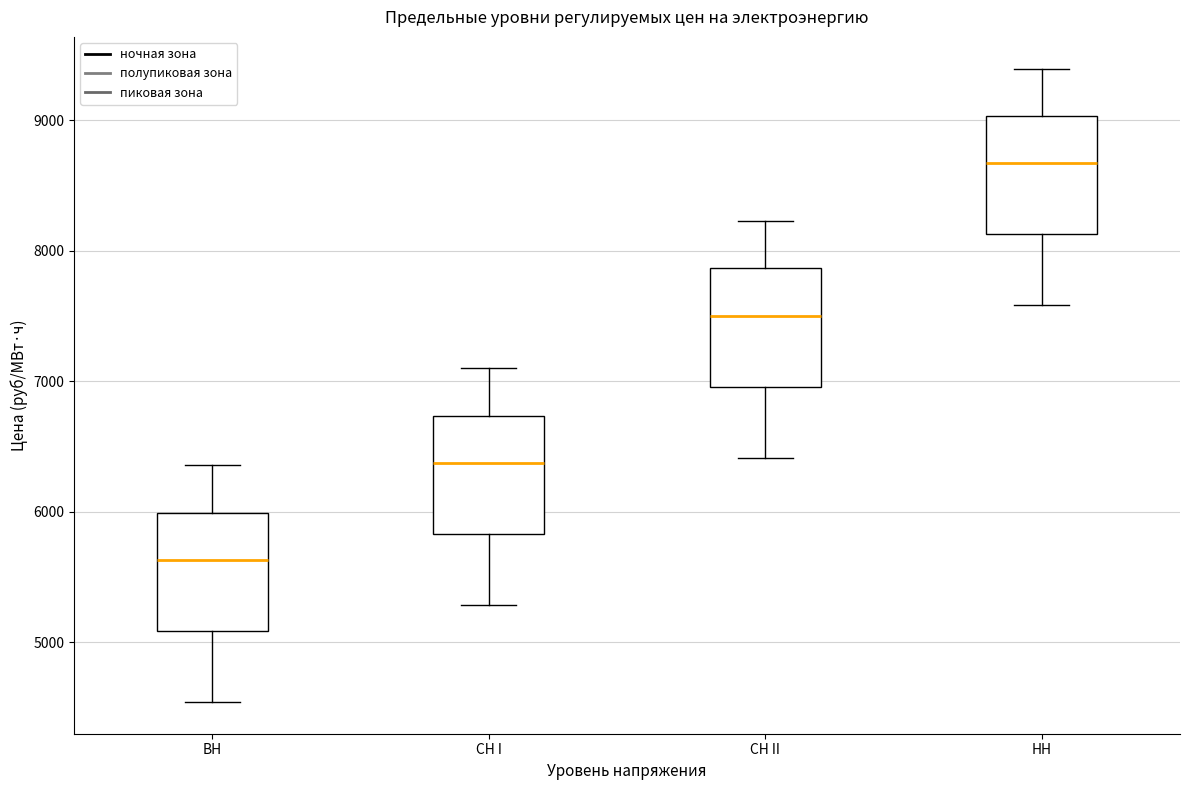

Reading left to right, transcribe this box plot: for each box, give where its median line is, the range the box spans, and where its two whiskers end, as read against the y-axis. The values are not printed on the chart, so give them approximately, as read against the axis.

ВН: median 5600, box 5100 to 6000, whiskers 4500 to 6400
СН I: median 6400, box 5800 to 6700, whiskers 5300 to 7100
СН II: median 7500, box 7000 to 7900, whiskers 6400 to 8200
НН: median 8700, box 8100 to 9000, whiskers 7600 to 9400